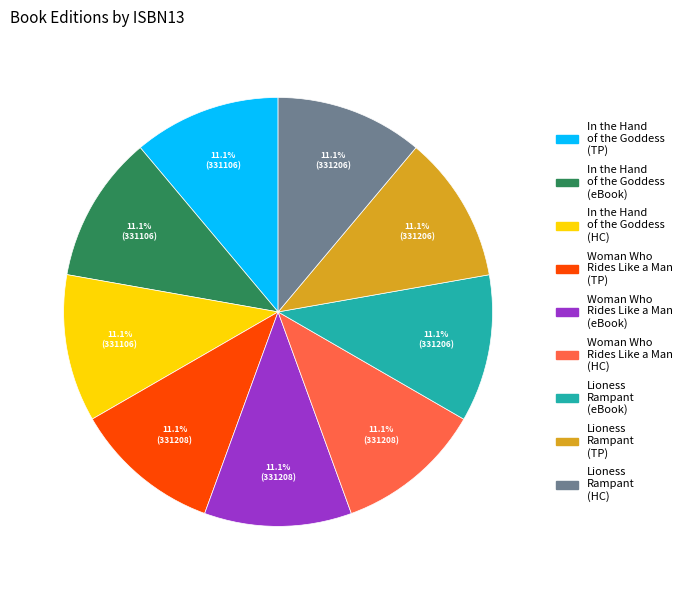

Is there any slice that represents more than half of the pie?

No